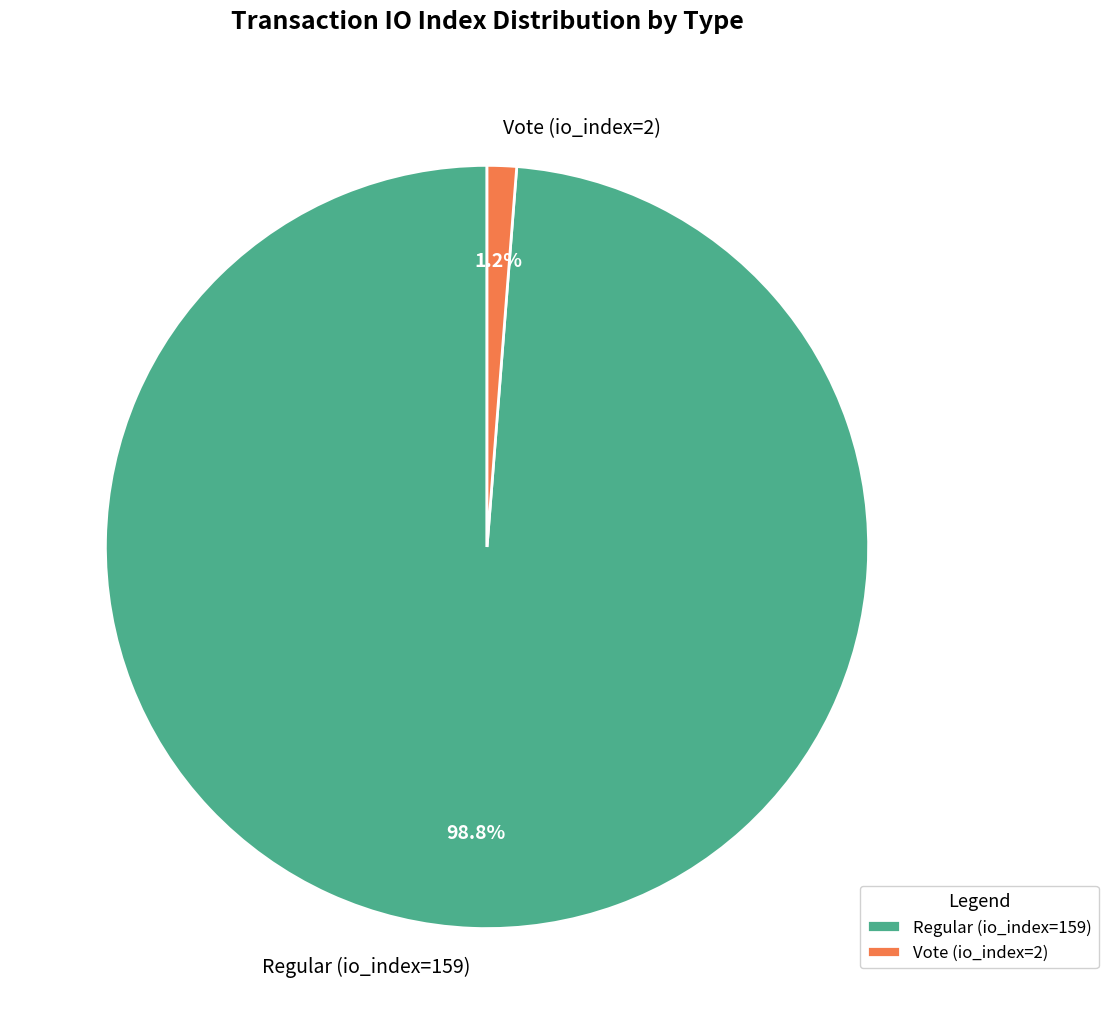

The Vote (io_index=2) slice represents 1% of the pie. True or false?

True